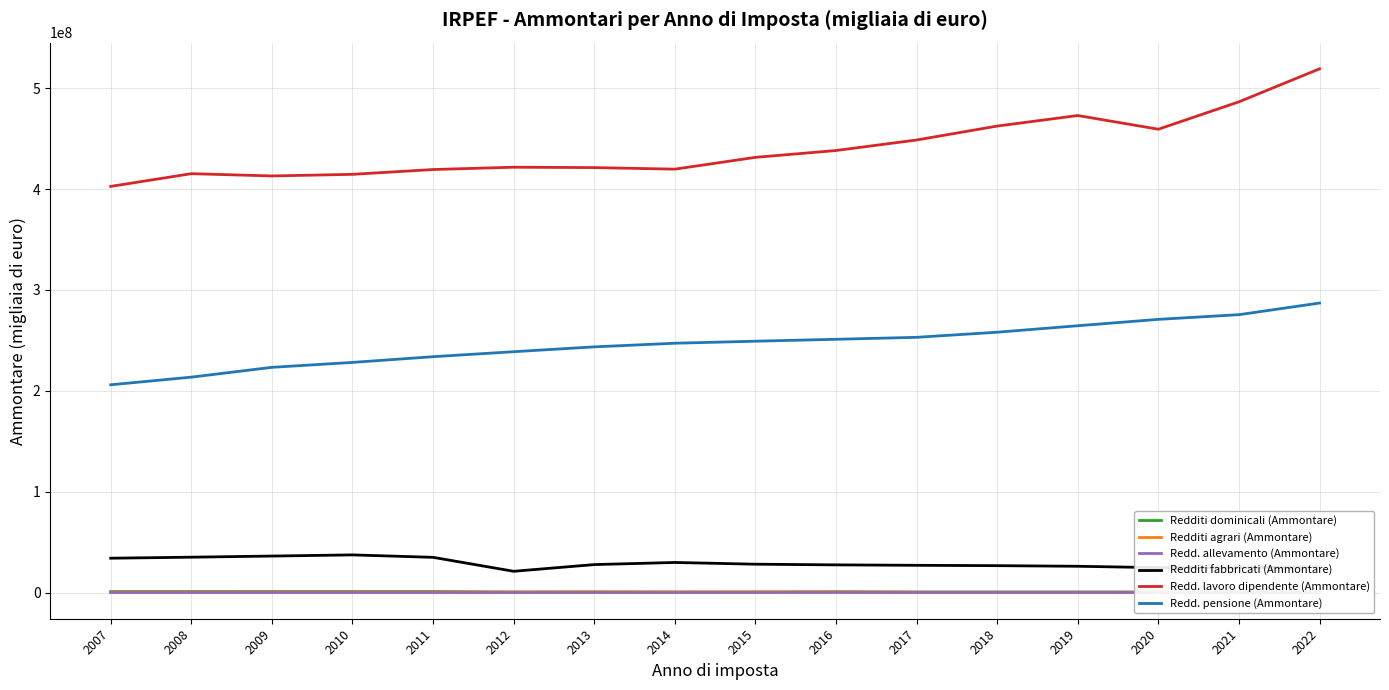

Rank the categories by Redd. allevamento (Ammontare) value from highest to lowest.

2022, 2021, 2019, 2018, 2017, 2016, 2020, 2015, 2014, 2013, 2012, 2011, 2010, 2009, 2008, 2007